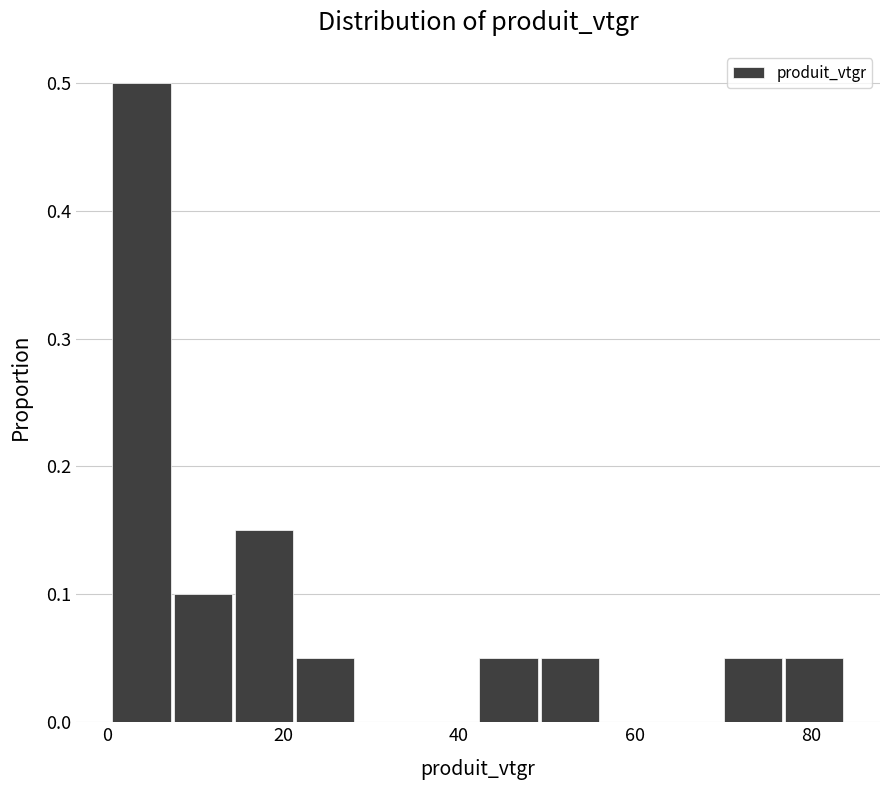

Read against the x-axis, roughly where is the centre of the tallest bar?

4